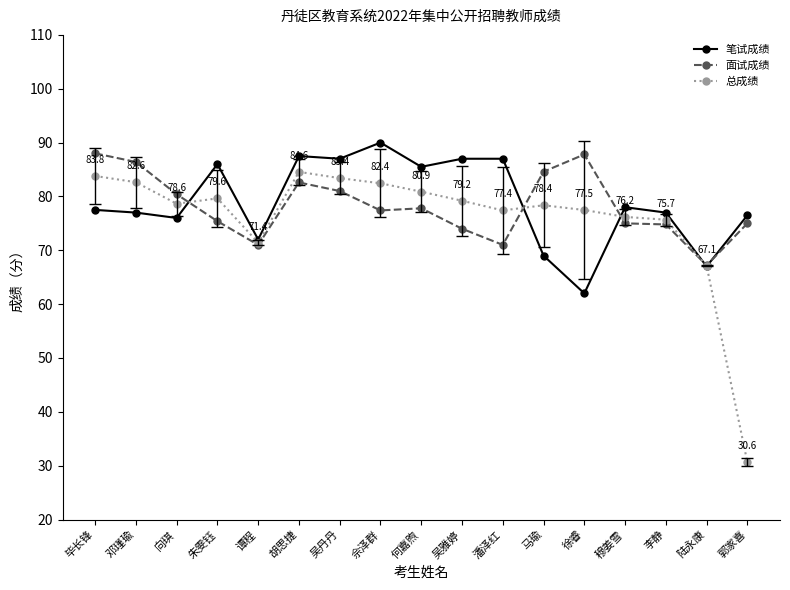

Where does the 面试成绩 series first go above 77?

毕长锋